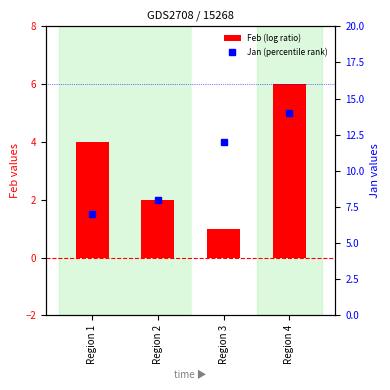

At which label is Feb (log ratio) closest to 3?

Region 1